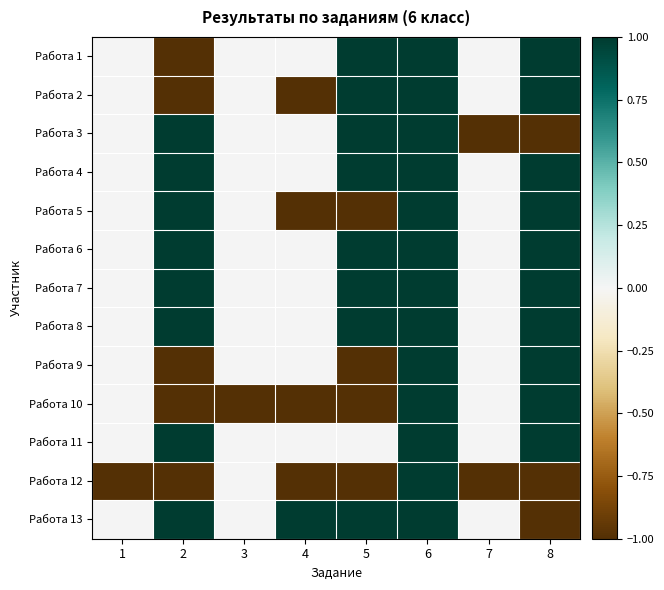

Which series has the widest spread of values?

Работа 1